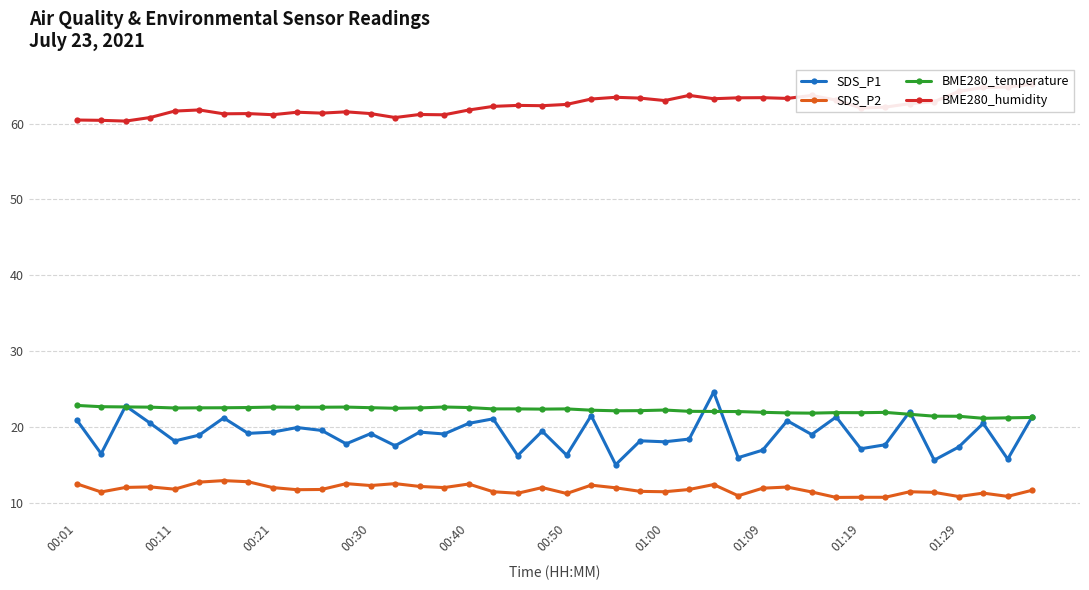

True or false: SDS_P1 has more than 2 points higher than both neighbors.

True